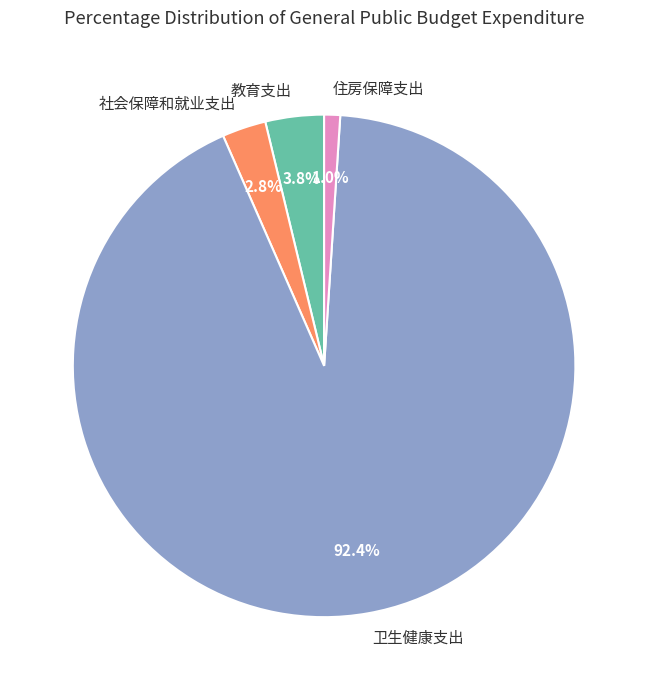

How many slices are in this pie chart?

4